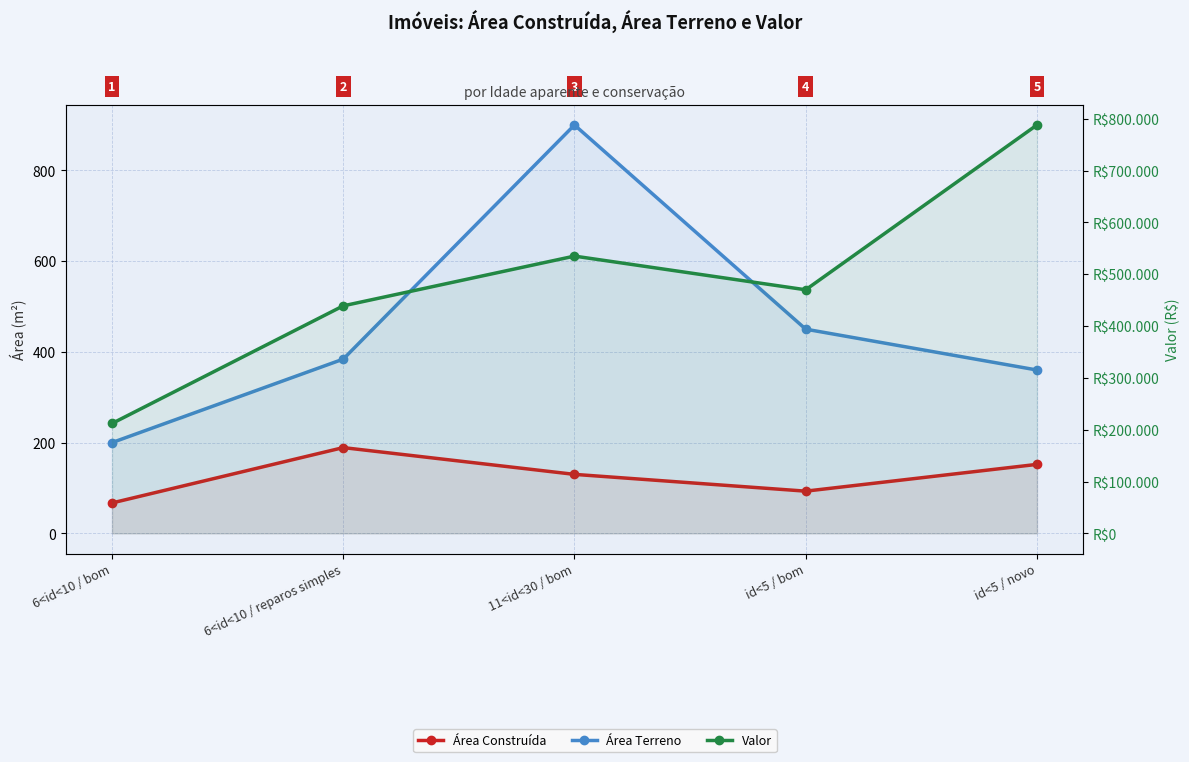

At which label does Área Terreno first exceed 384?

11<id<30 / bom